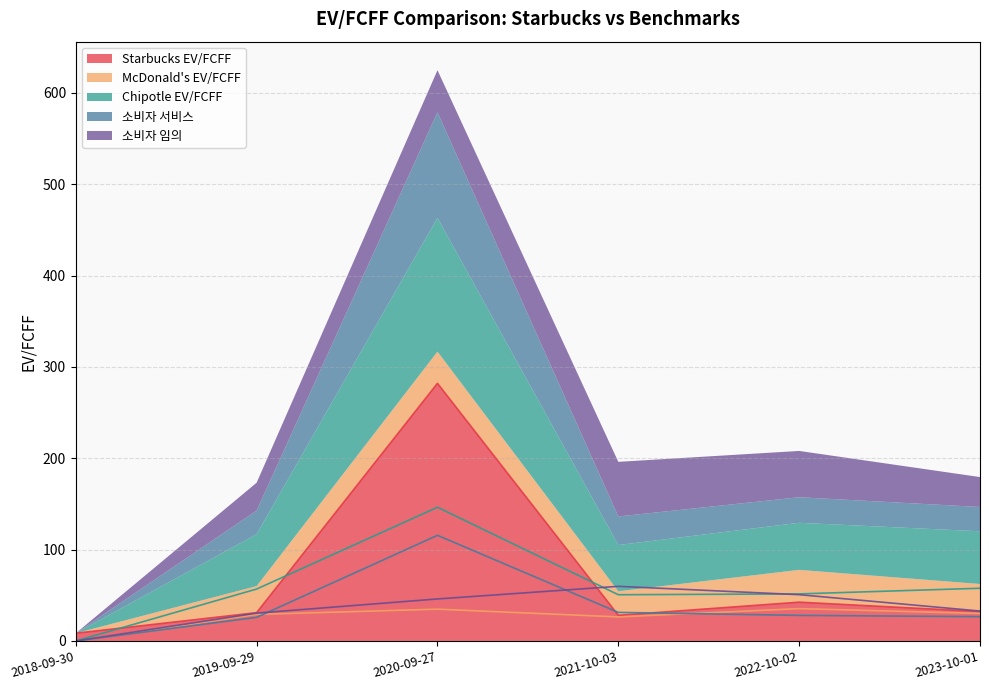

Which series has the widest spread of values?

Starbucks EV/FCFF